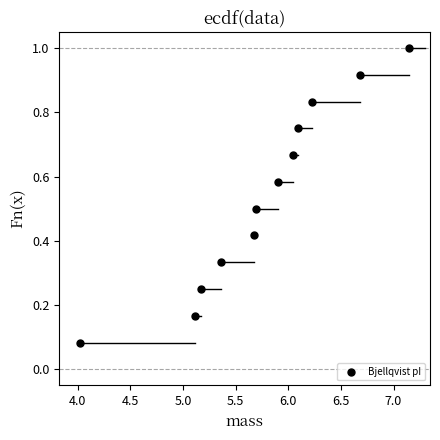

What is the average X value?

5.8